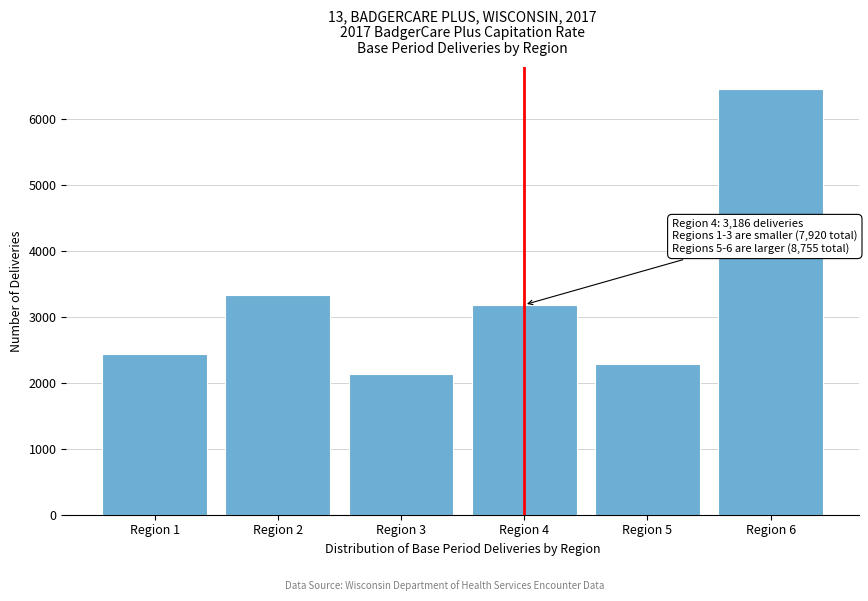

Reading left to right, what are all the values shown in this chart?

Region 1=2446	Region 2=3340	Region 3=2134	Region 4=3186	Region 5=2289	Region 6=6466